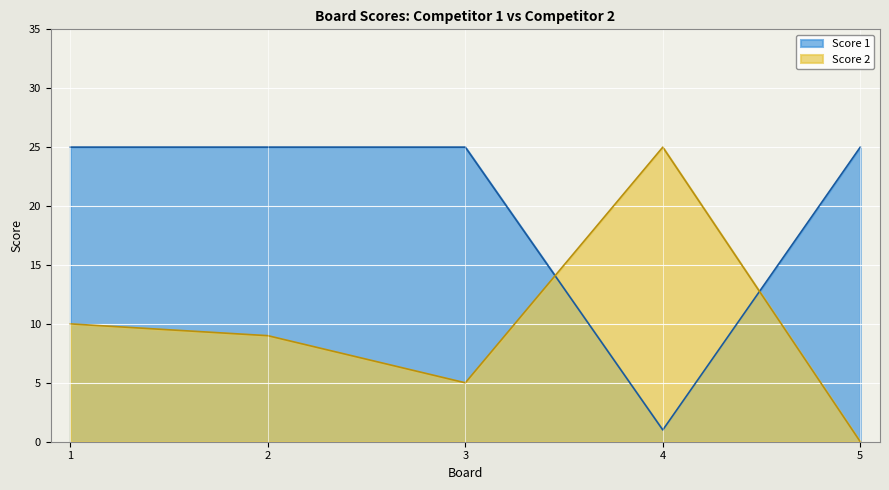

Where is the first local minimum for Score 2?

3